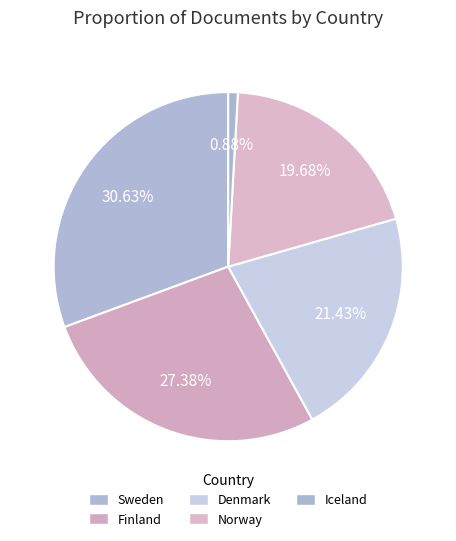

Approximately how many times larger is the value at Finland compared to Sweden?

0.9